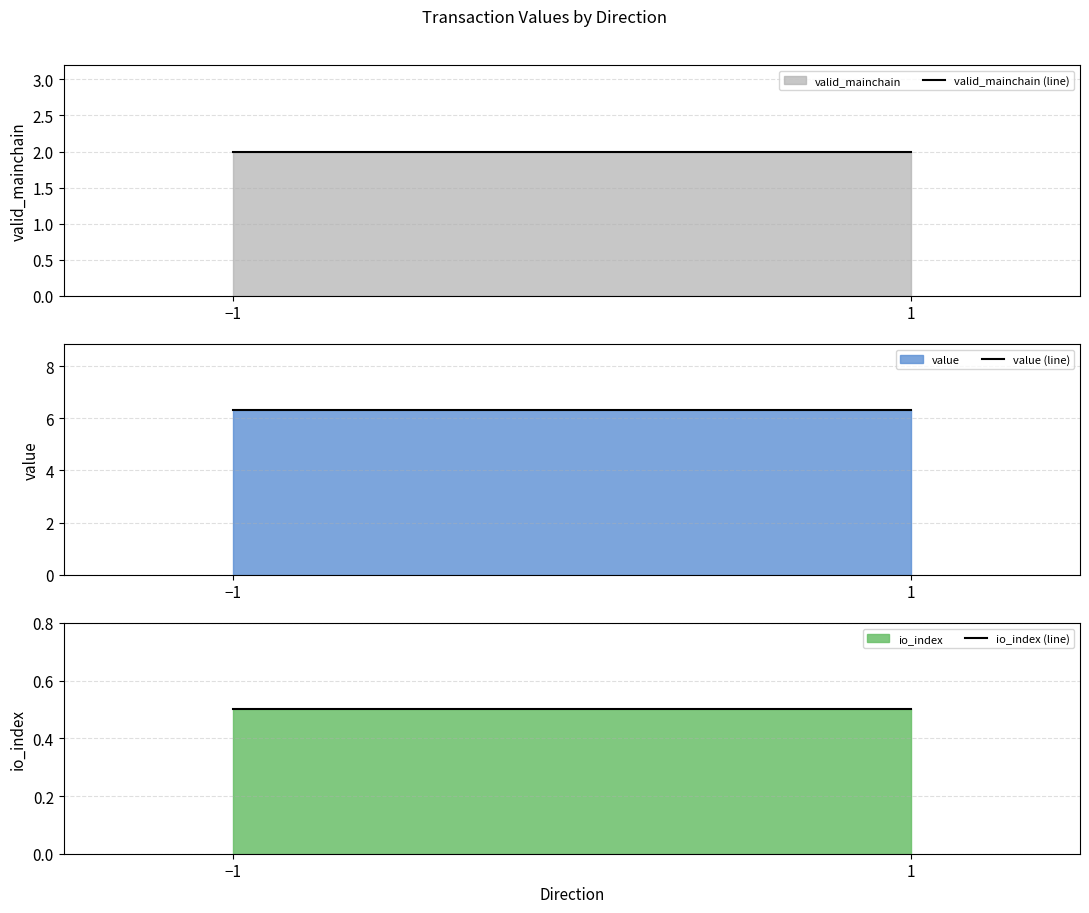

Which series changed the most between −1 and 1?

valid_mainchain (line)